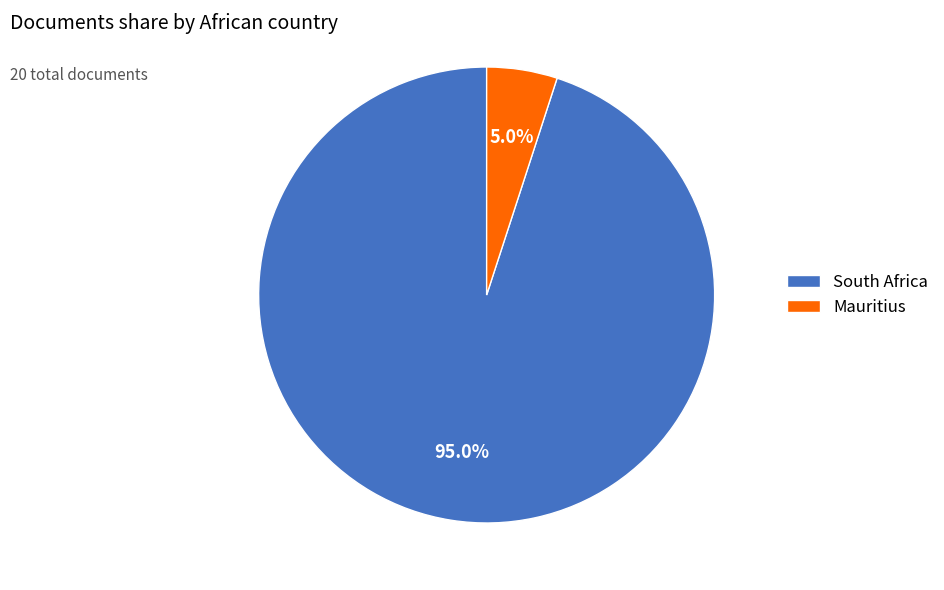

To the nearest percent, what is the combined percentage of Mauritius and South Africa?

100%